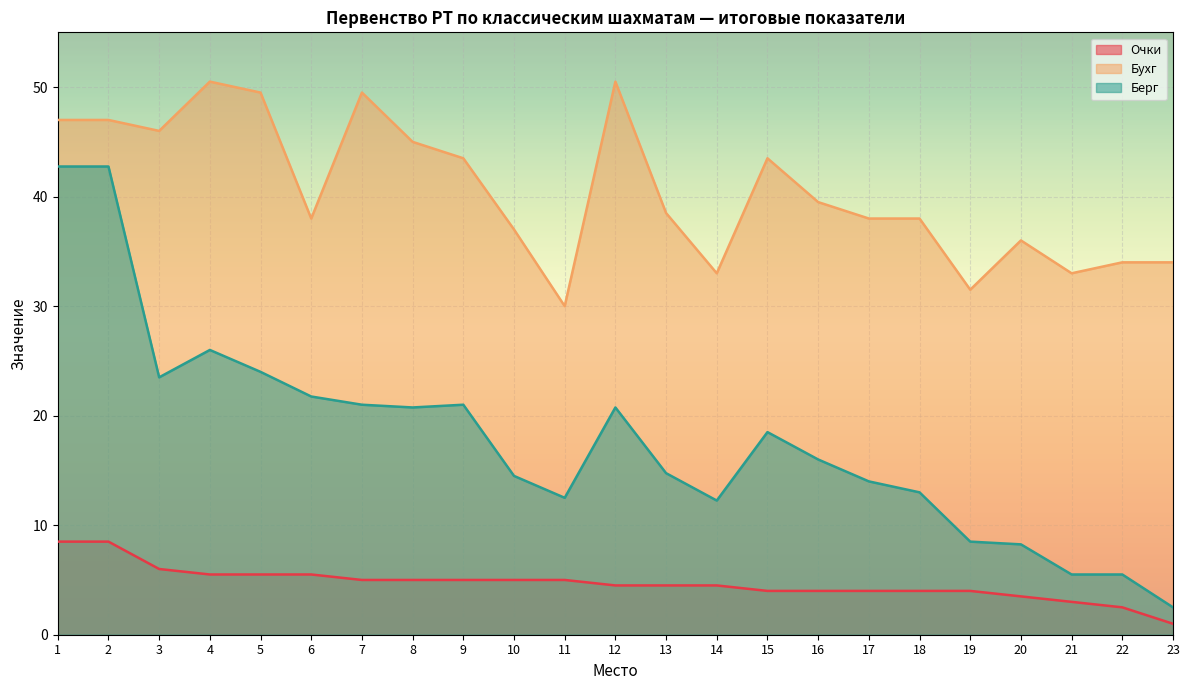

What is the difference between the Берг values at 6 and 9?

0.8